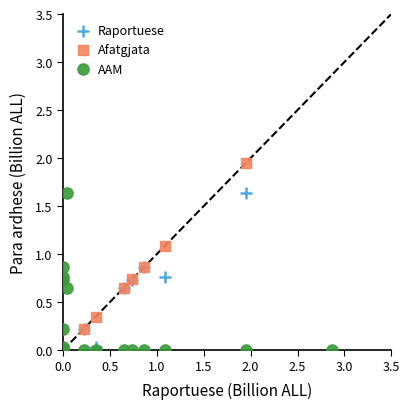

Which series has the largest Y range (max minus min)?

Afatgjata